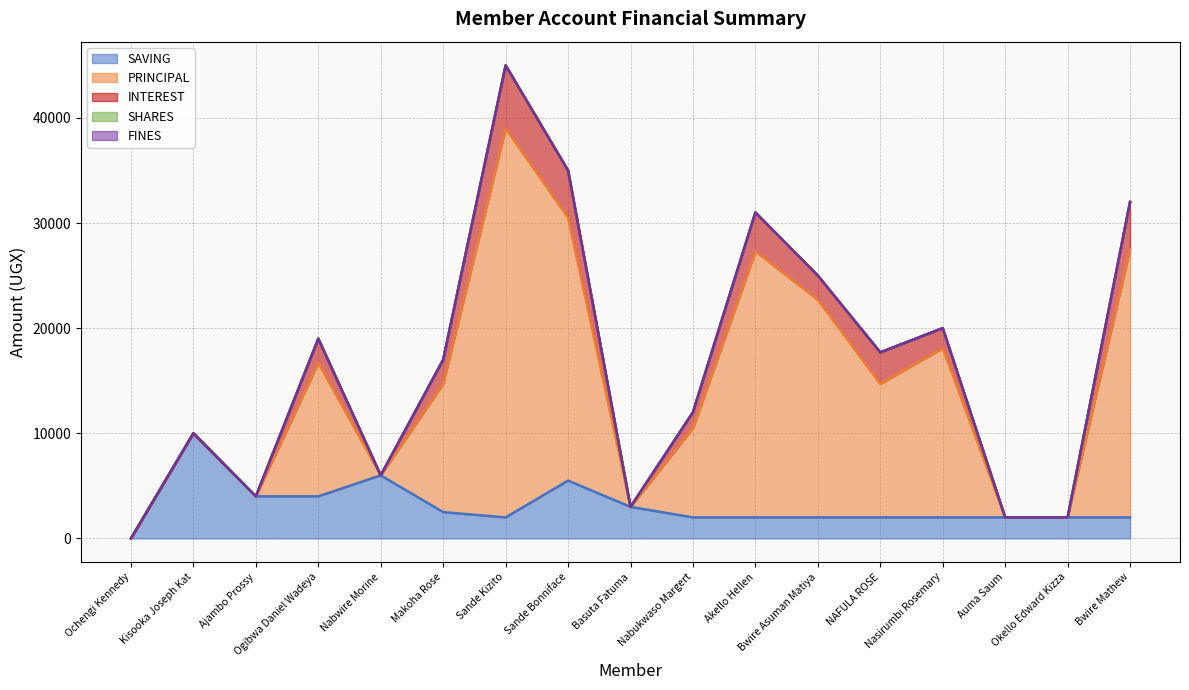

What position from the left is Akello Hellen?

11